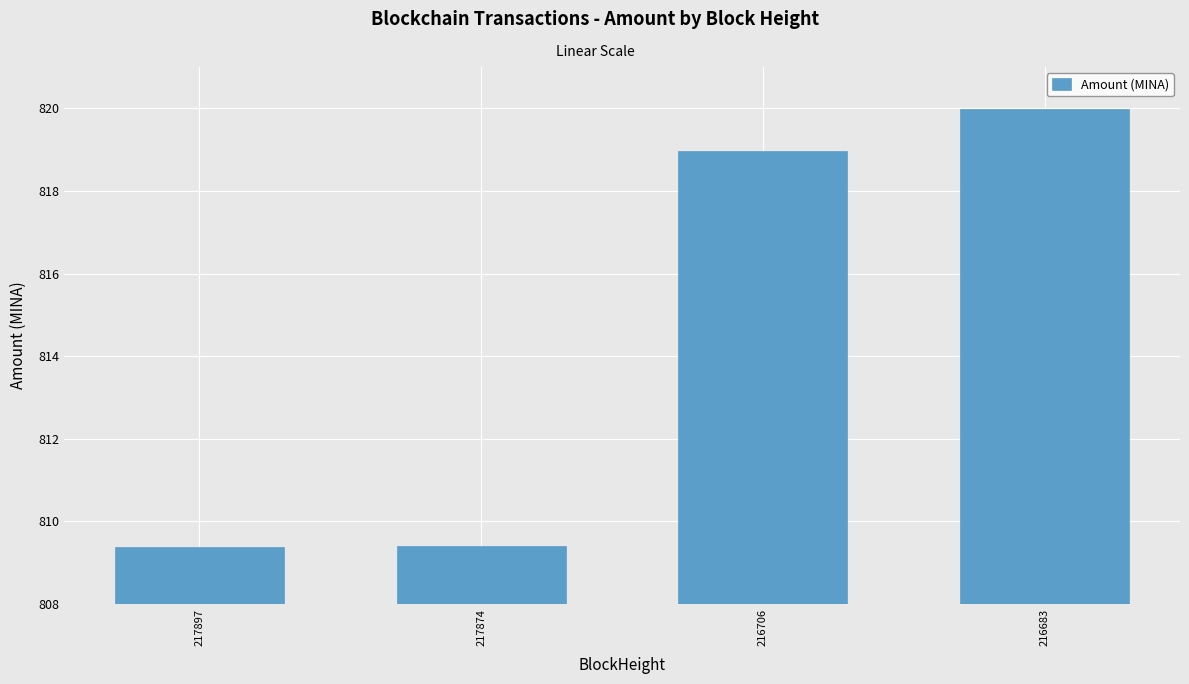

How many bars are there in total?

4